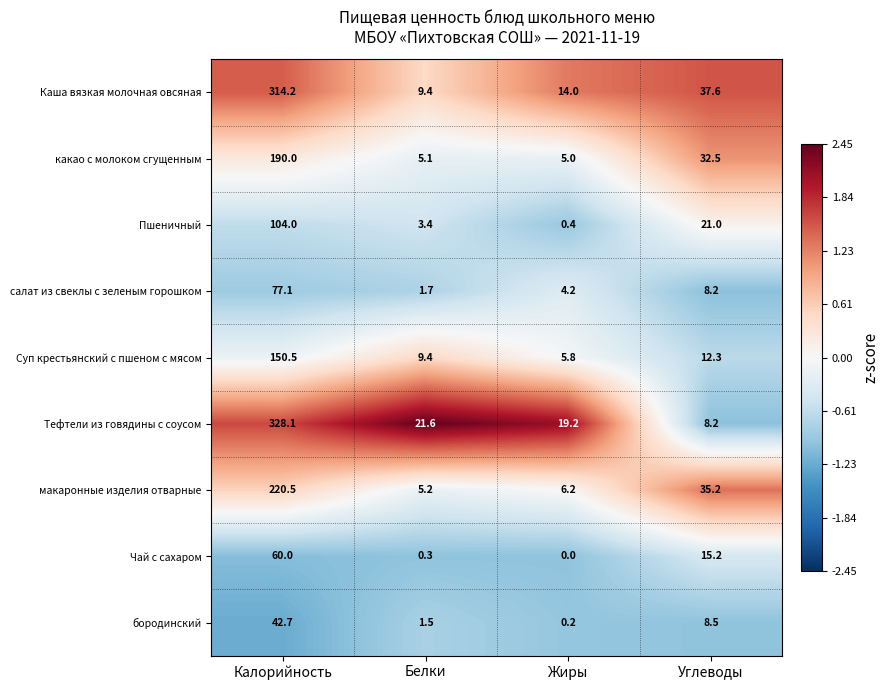

Where does the Каша вязкая молочная овсяная series first go above 37?

Калорийность